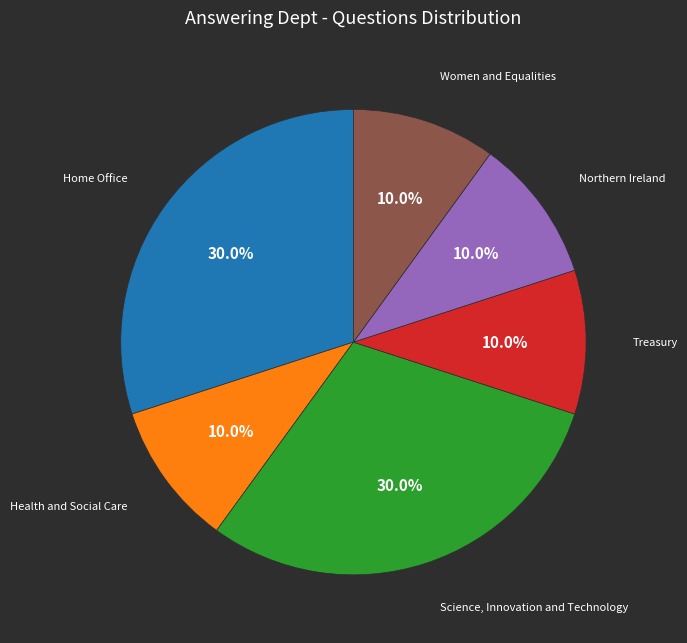

Which slice is the smallest?

Treasury